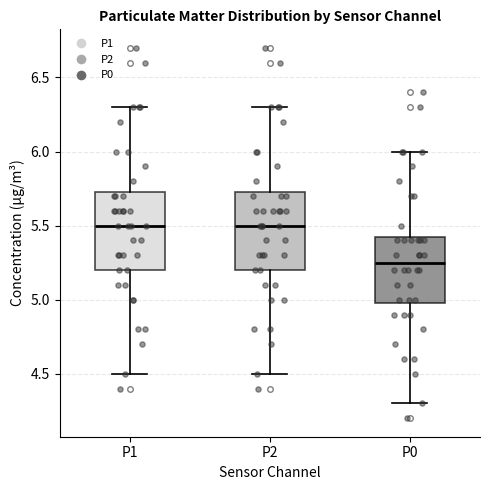

Reading left to right, read every box against the y-axis: the position of its median line, the range the box covers, and the ends of its whiskers. The values are not printed on the chart, so give them approximately, as read against the axis.

P1: median 5.50, box 5.20 to 5.75, whiskers 4.50 to 6.30
P2: median 5.50, box 5.20 to 5.75, whiskers 4.50 to 6.30
P0: median 5.25, box 5.00 to 5.45, whiskers 4.30 to 6.00